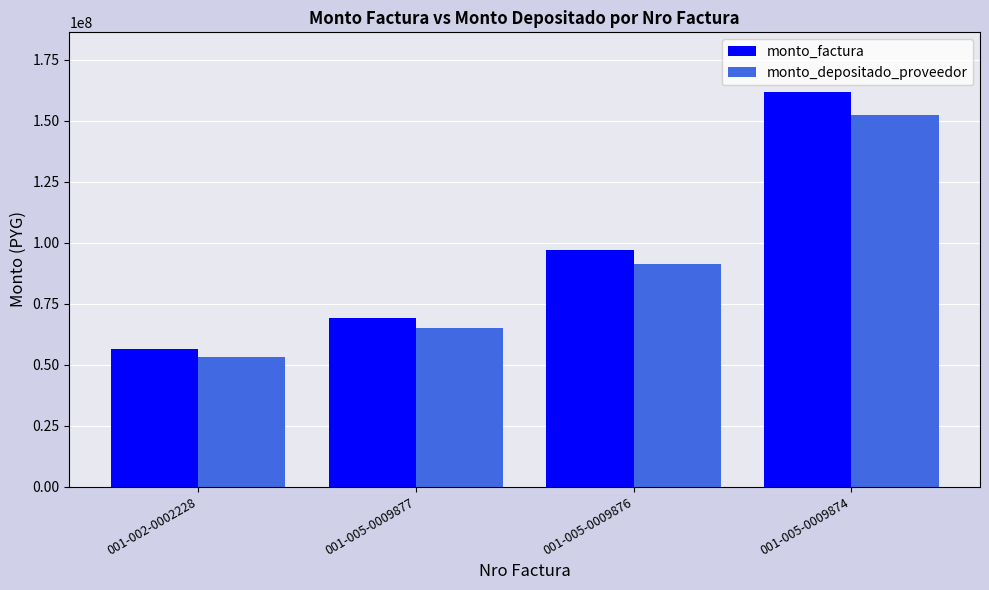

How many bars are there in total?

8